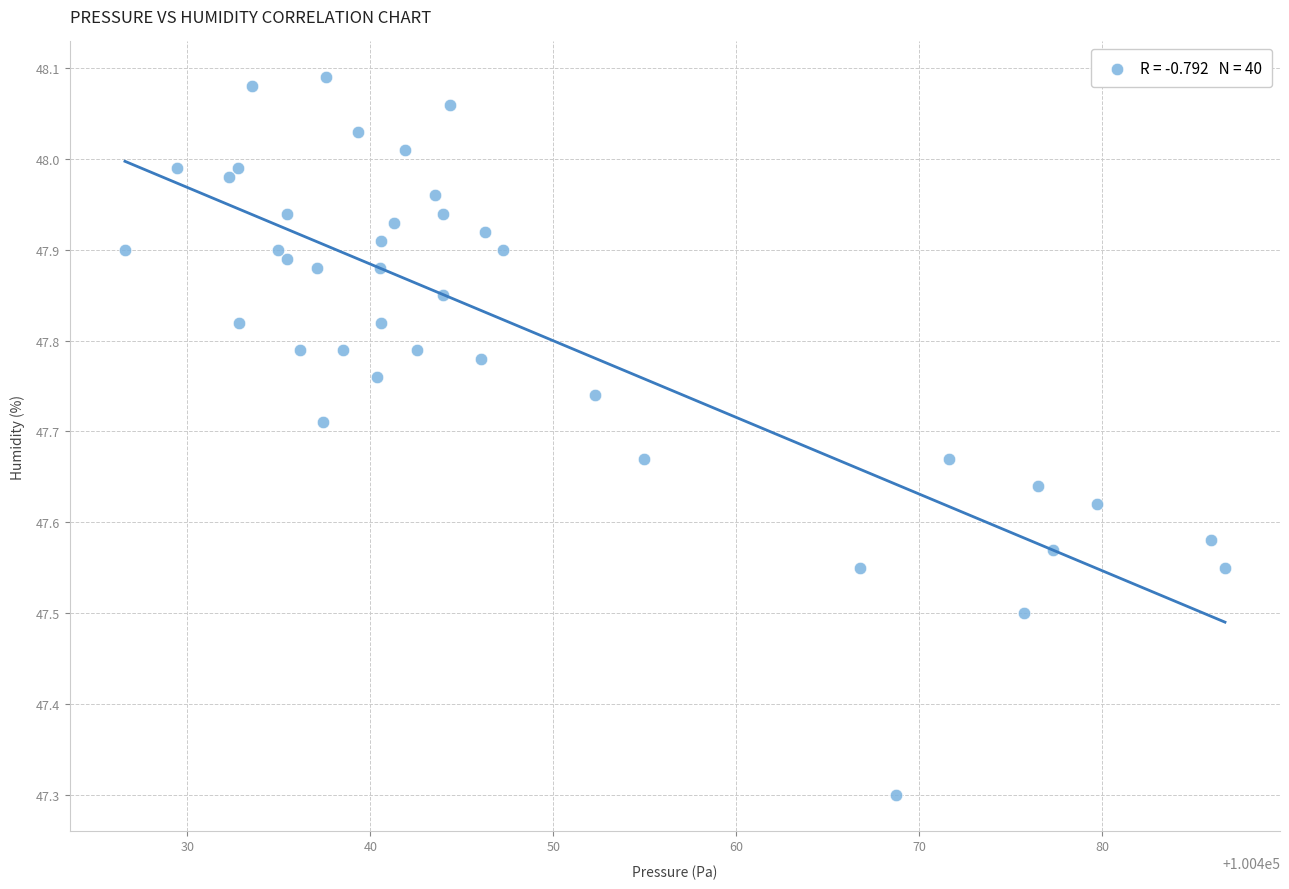

What is the range of Y values (max minus min)?

0.8